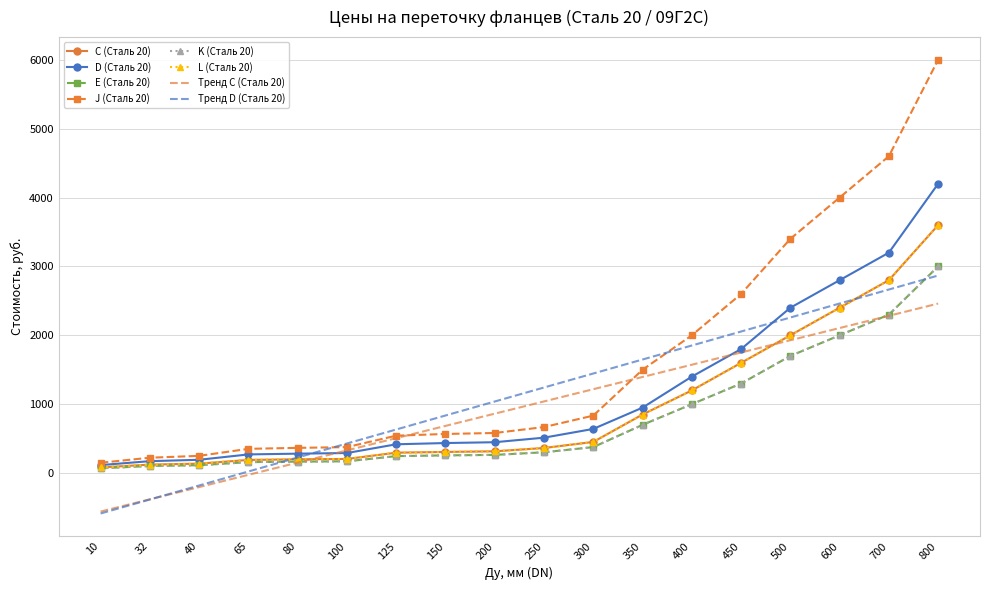

What is the value of the K (Сталь 20) point at the 13th from the left?

1000